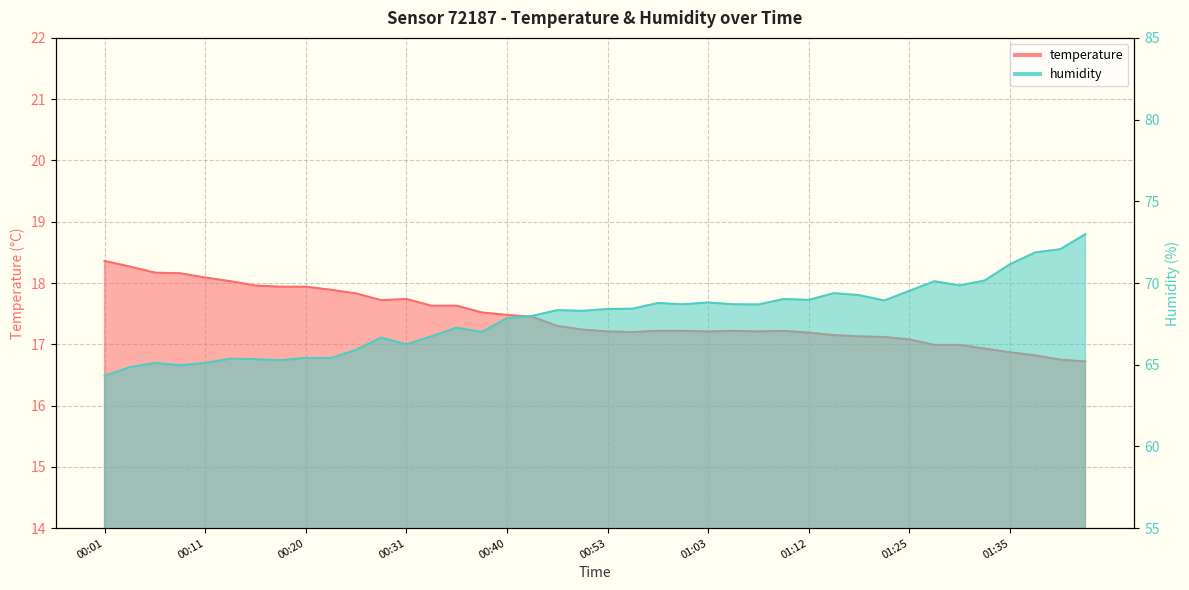

What are all the series names shown in the legend?

temperature, humidity